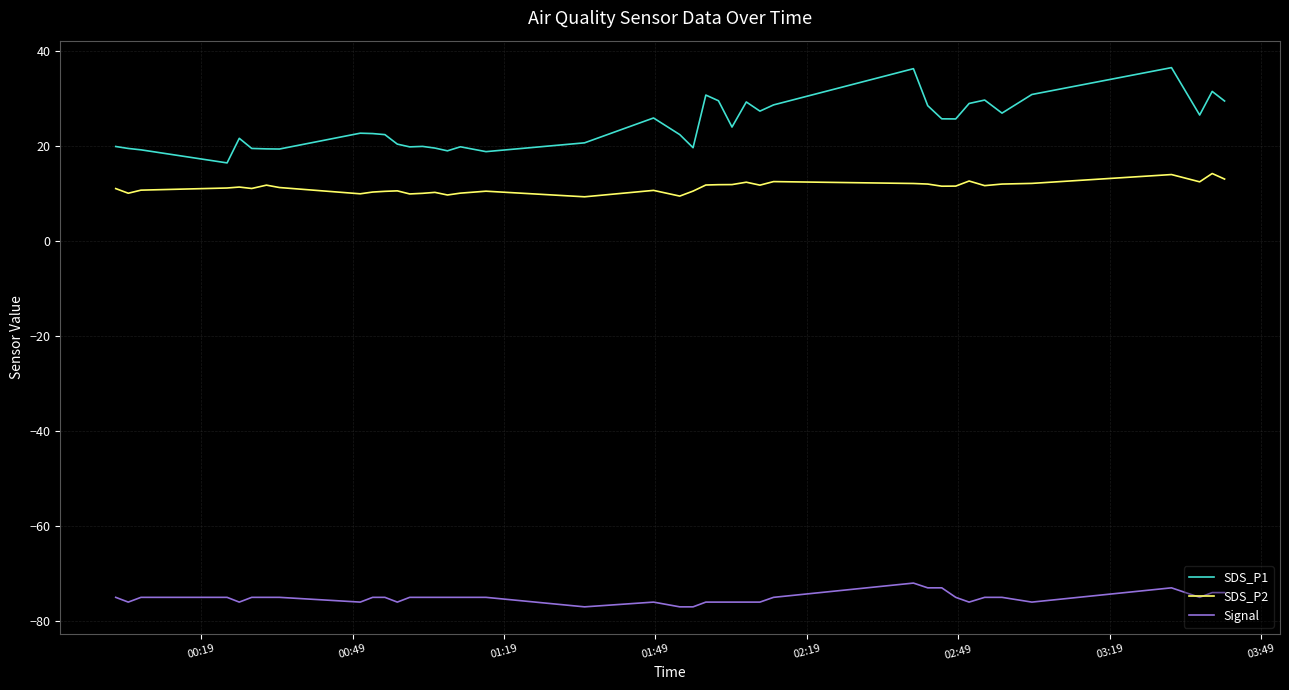

Rank the series by their maximum value, from lowest to highest.

Signal, SDS_P2, SDS_P1